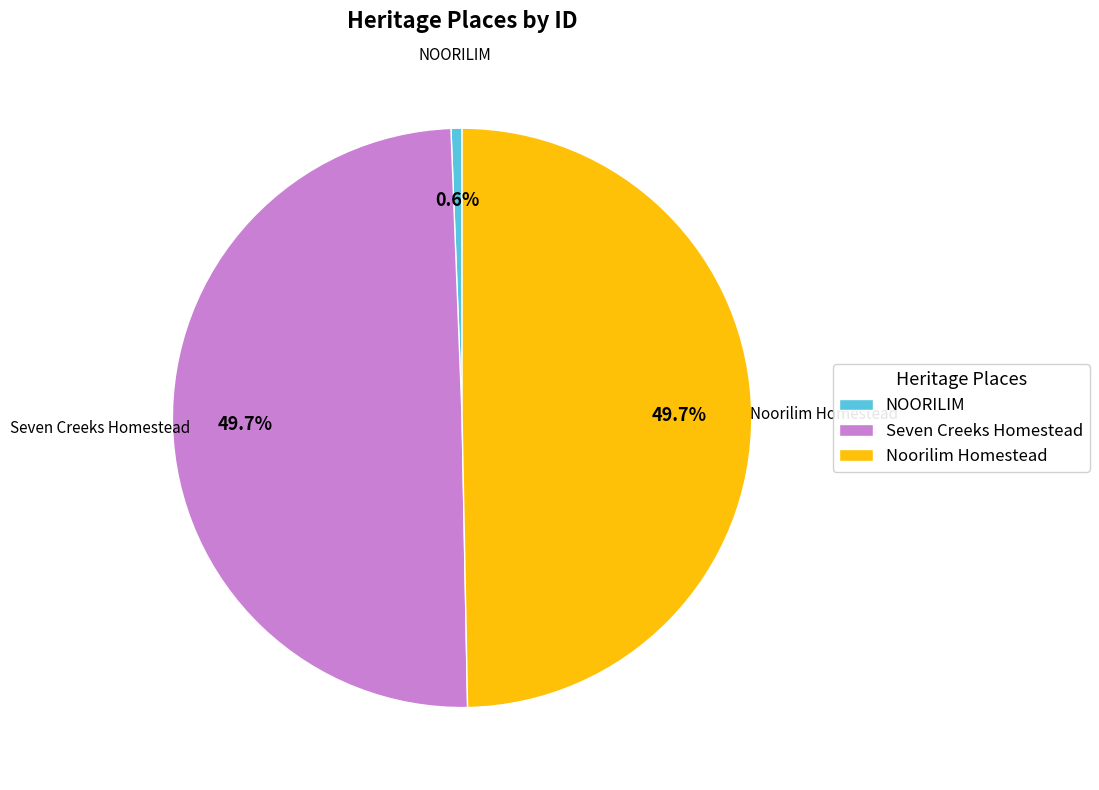

Which slice is the smallest?

NOORILIM